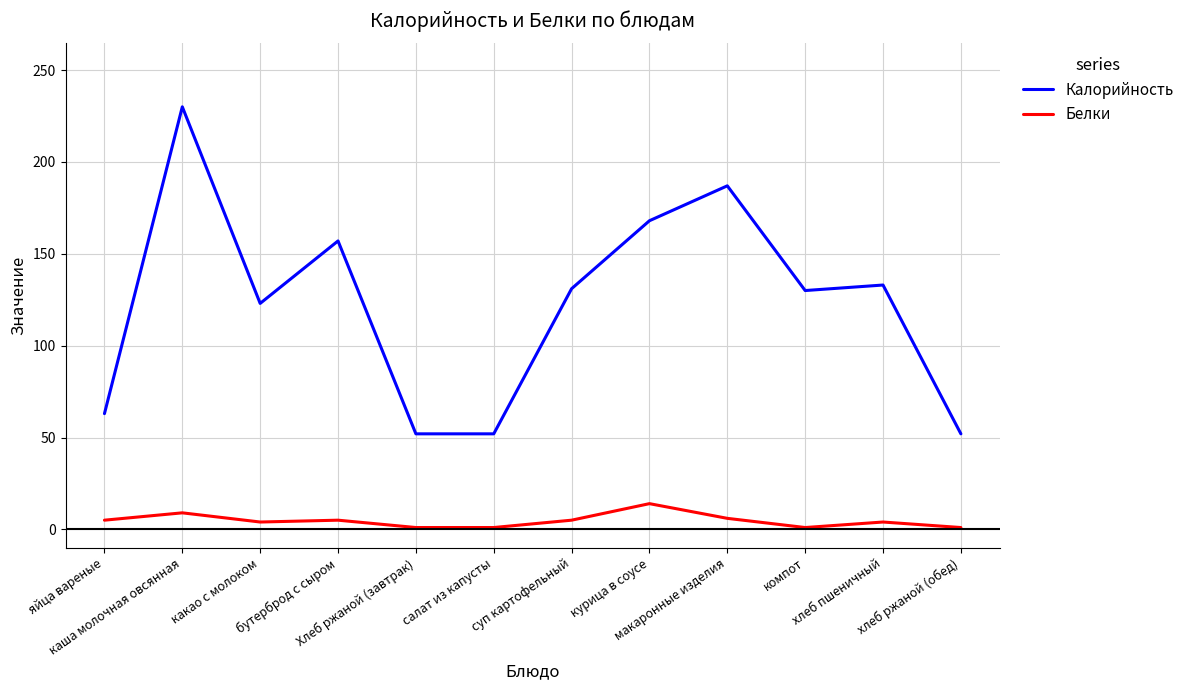

The value of Белки at компот is 1. True or false?

True